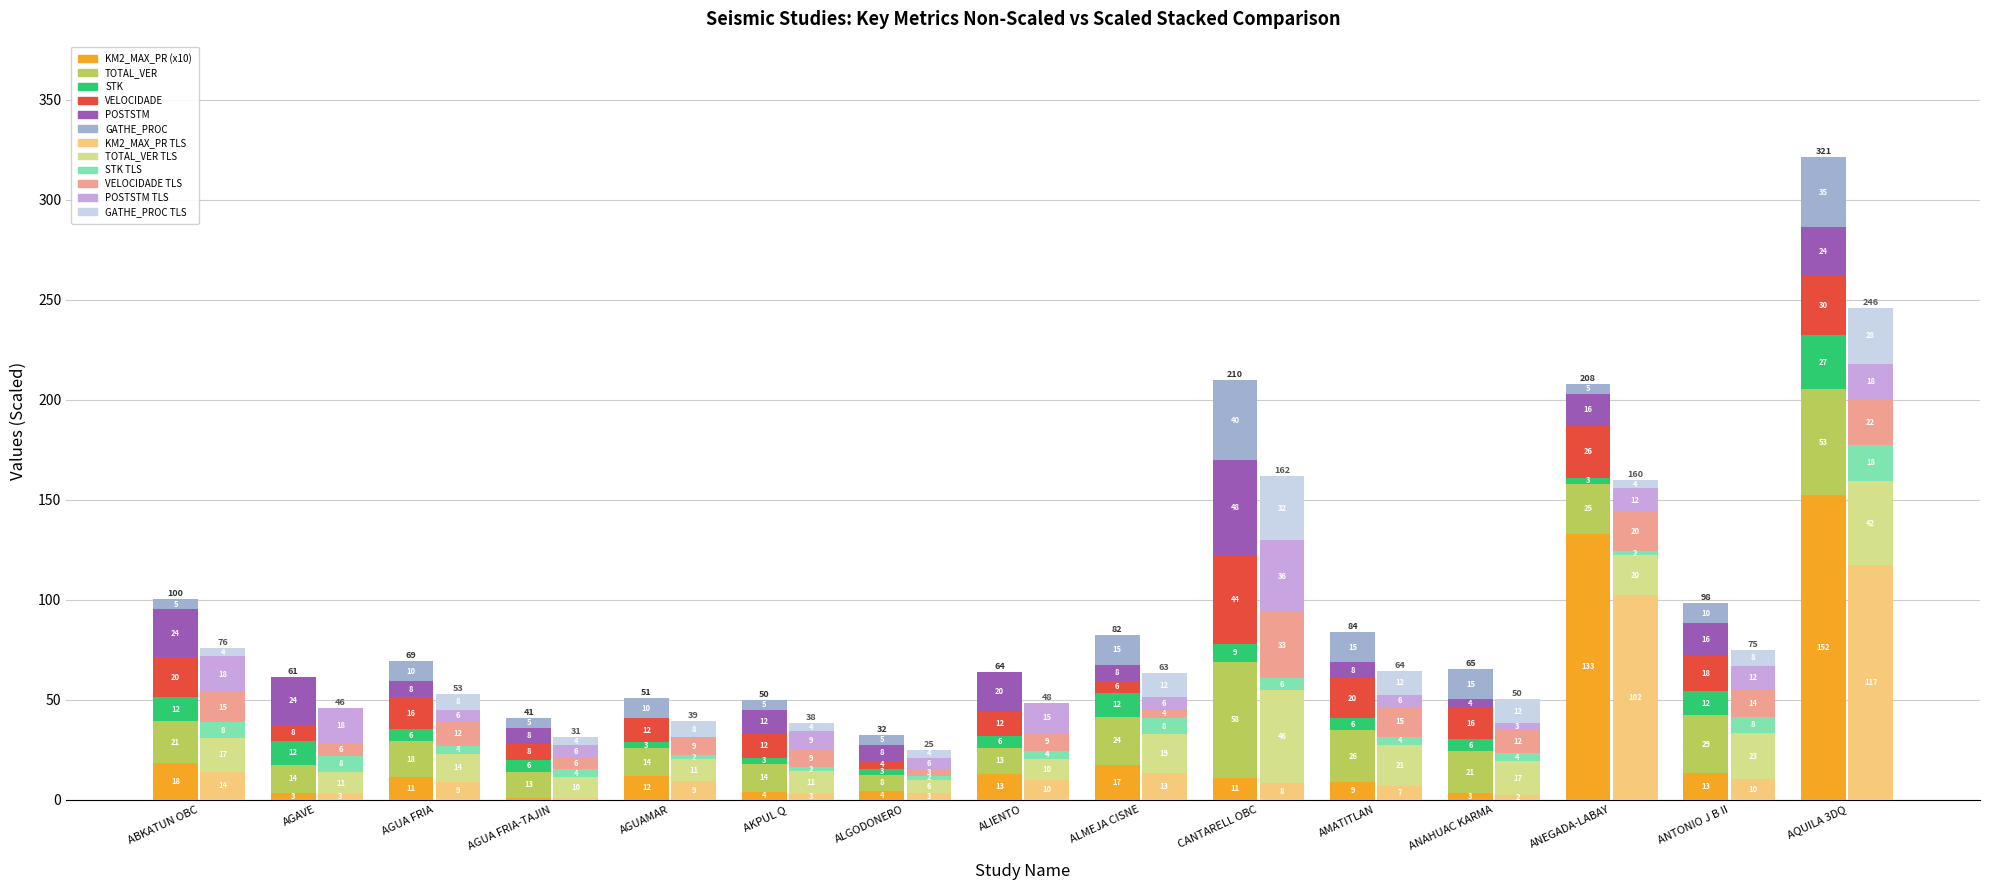

At which category does the chart reach its minimum across all series?

AGUAMAR